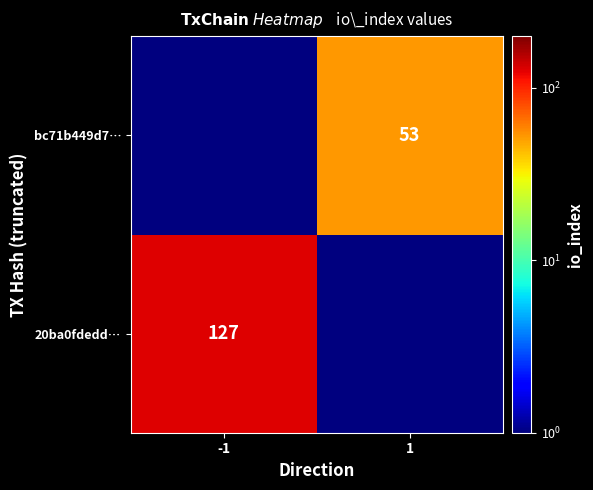

Is it true that 20ba0fdedd… equals 190.9 at -1?

False